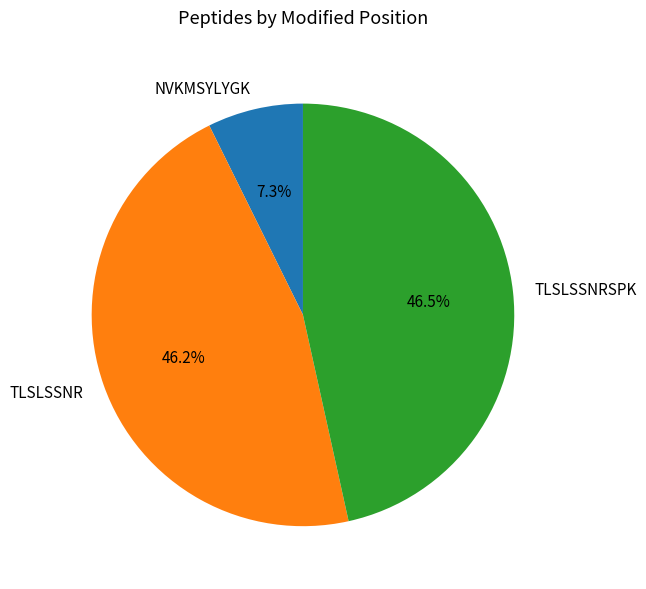

What percentage do TLSLSSNRSPK and NVKMSYLYGK together represent?

53.8%